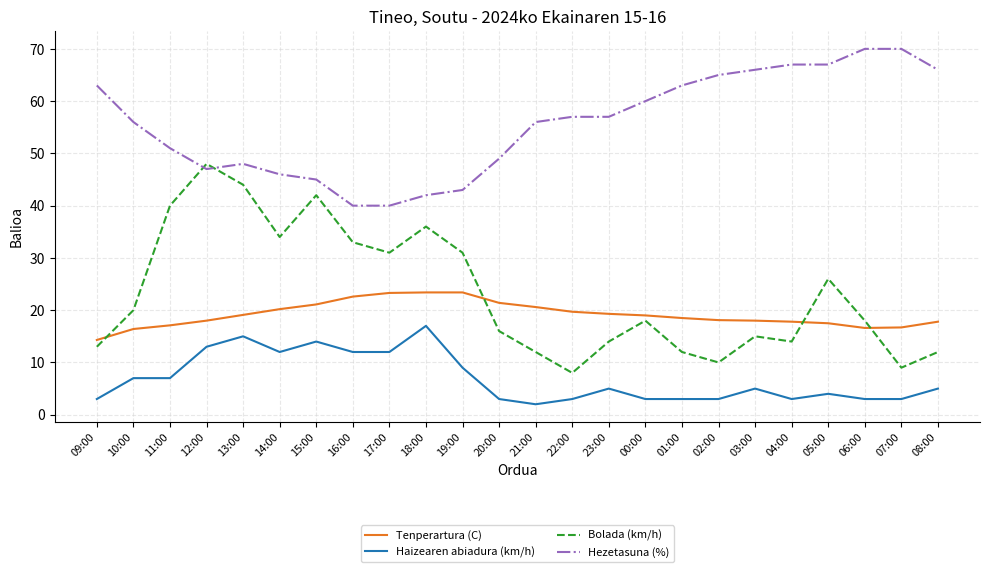

What are all the series names shown in the legend?

Tenperartura (C), Haizearen abiadura (km/h), Bolada (km/h), Hezetasuna (%)